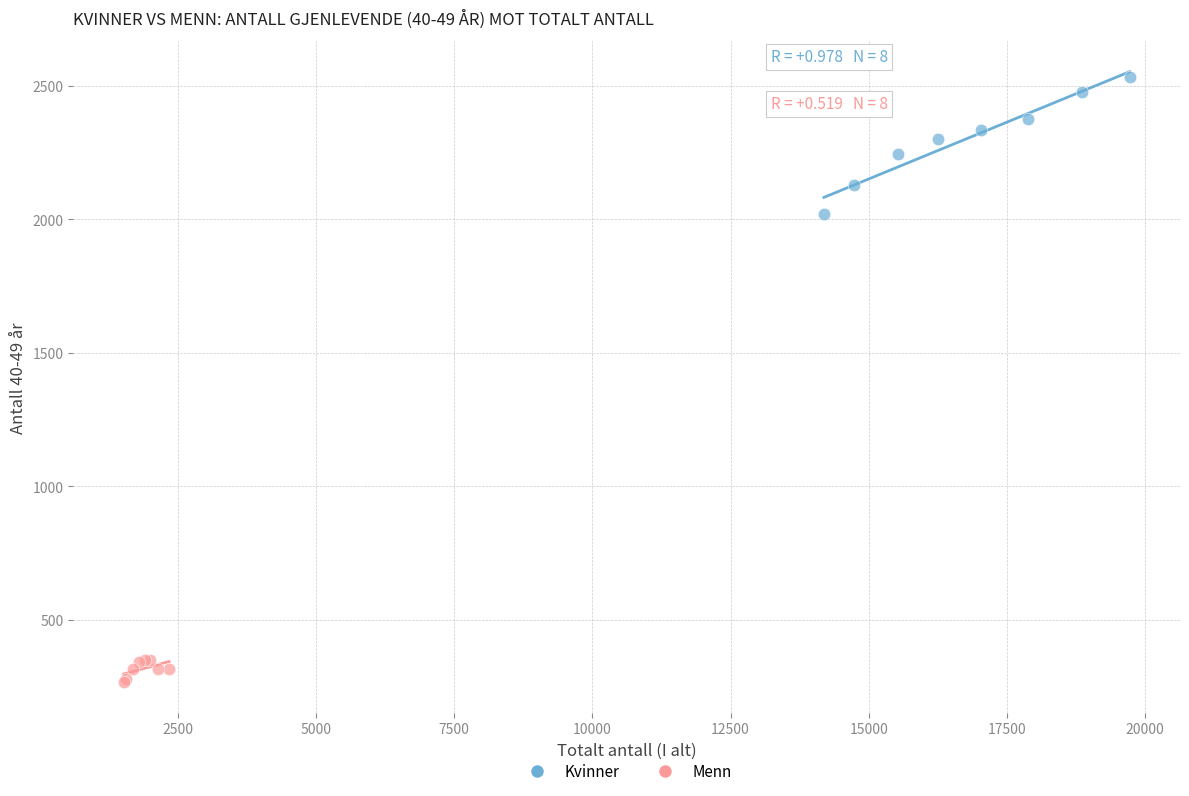

What are all the series names shown in the legend?

Kvinner, Menn